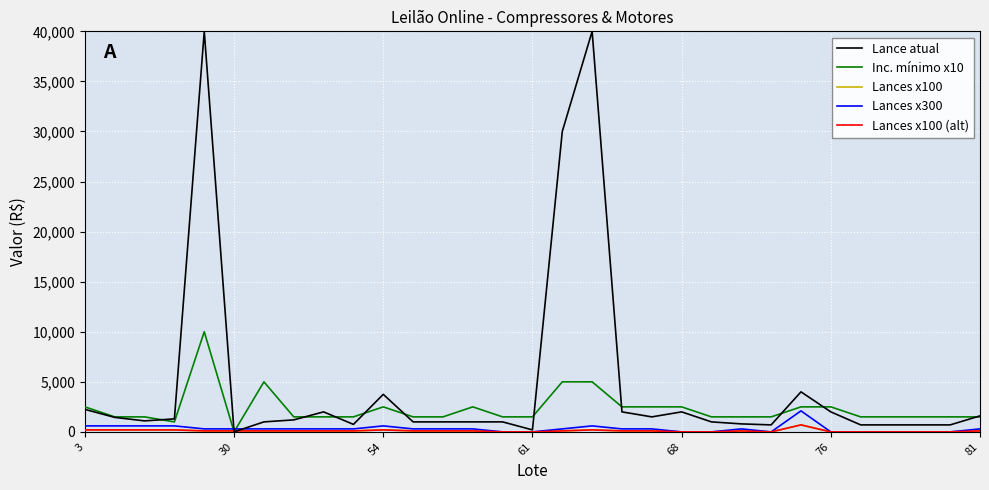

Does the chart have visible grid lines?

Yes